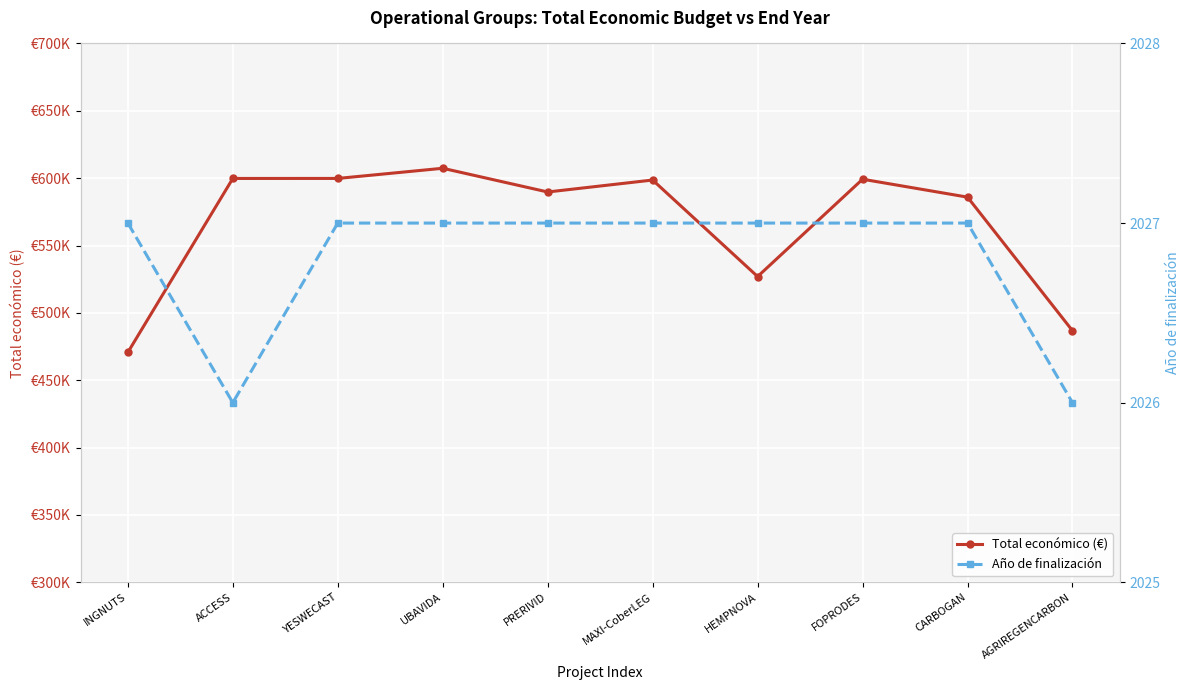

True or false: Total económico (€) and Año de finalización intersect in this chart.

False